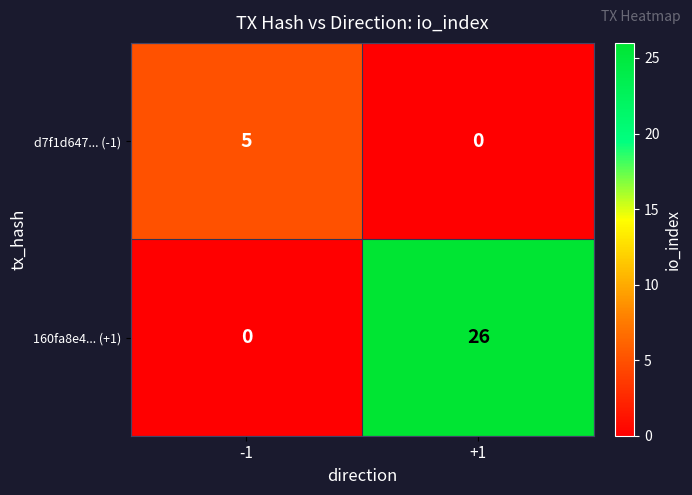

What is the approximate value of 160fa8e4... (+1) at +1?

26